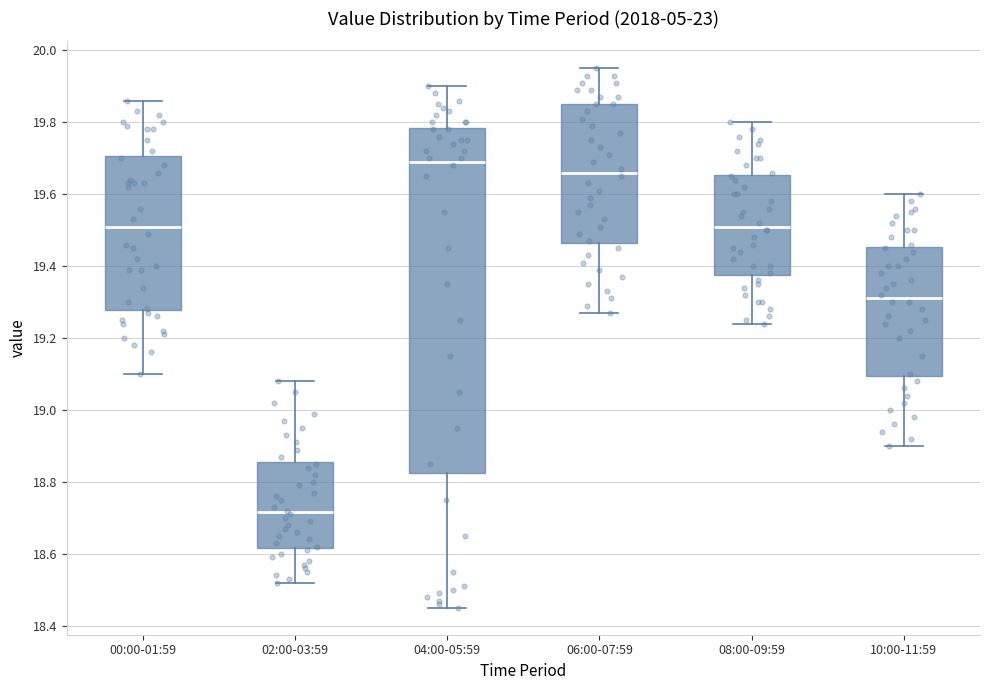

Which box is the tallest, from its lower edge to its upper edge?

04:00-05:59